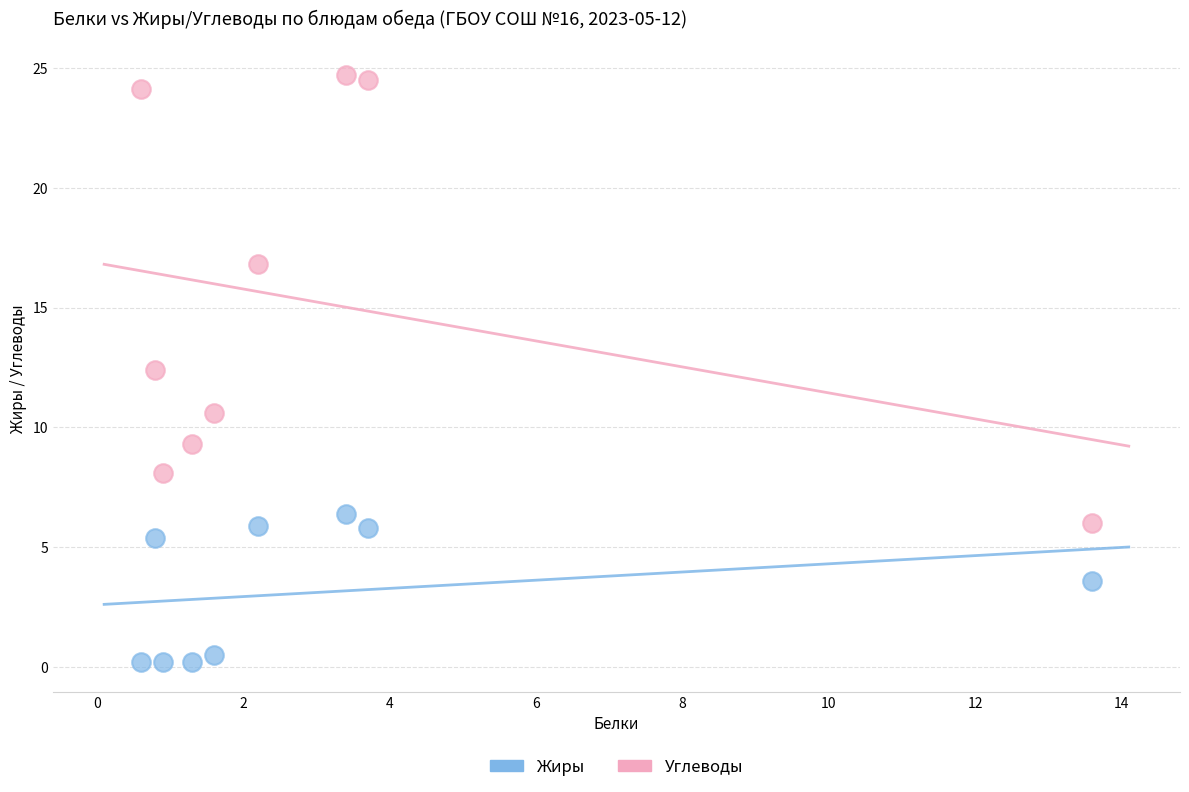

In the Углеводы series, what Y value is closest to 15?

16.8